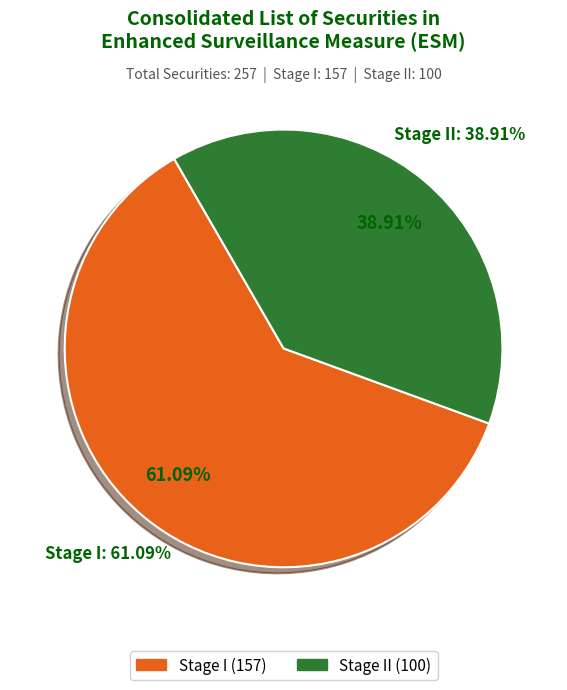

Does any single category account for the majority?

Yes